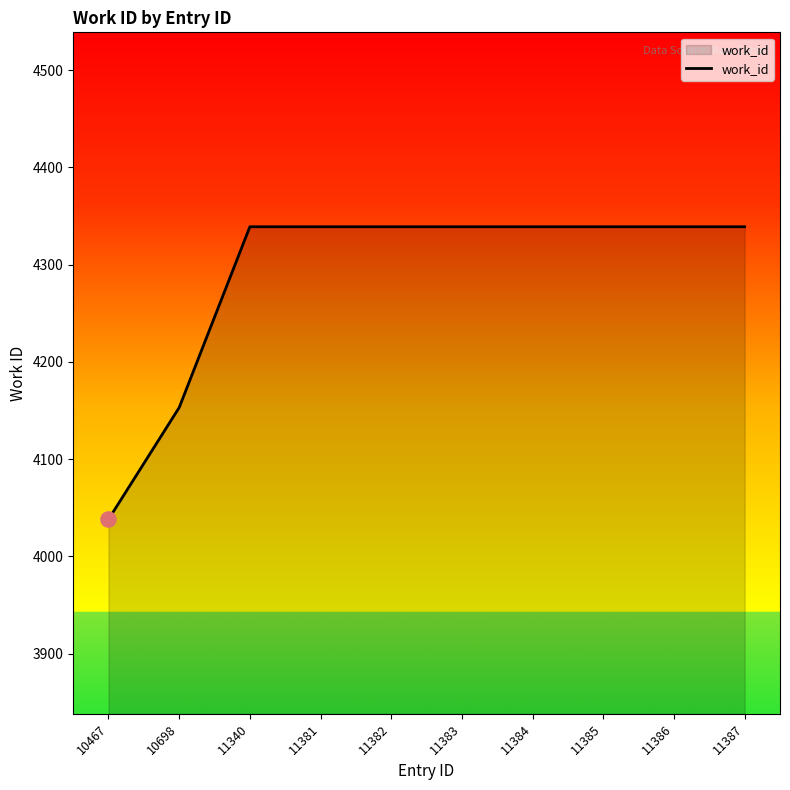

What is the ratio of the value at 11383 to the value at 10467?

1.1